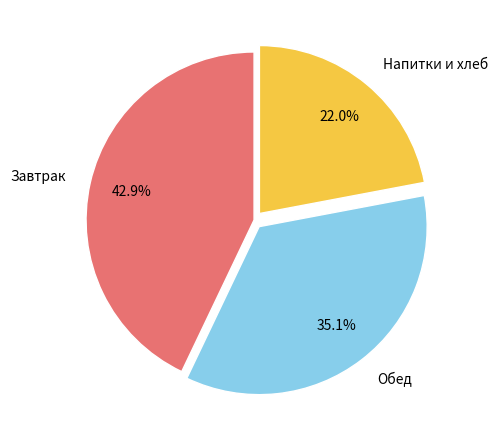

Which has a higher value, Завтрак or Обед?

Завтрак